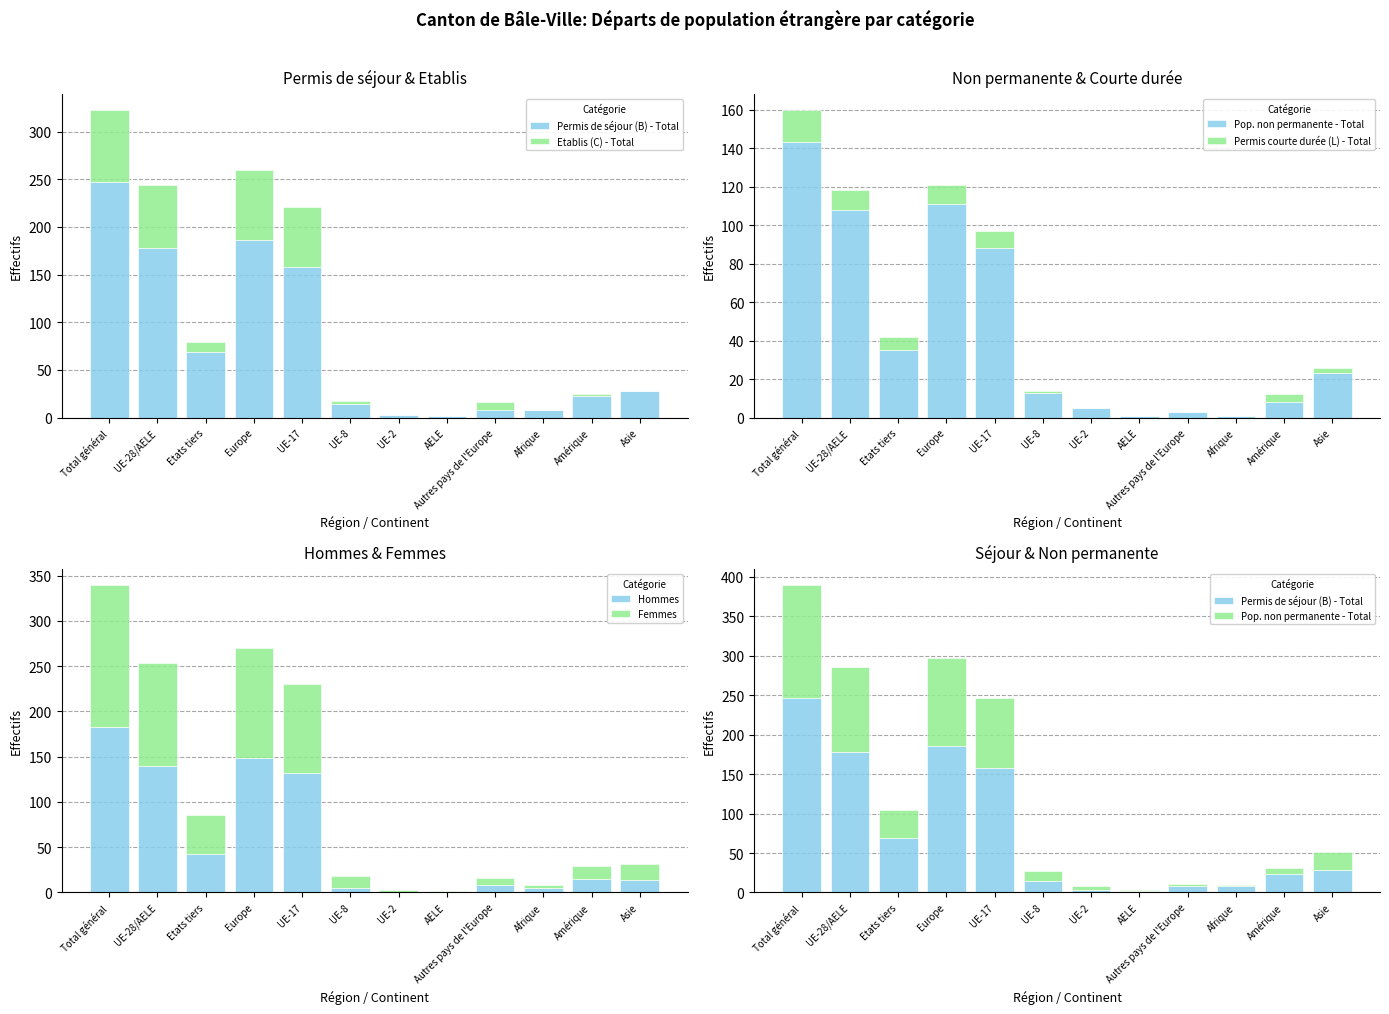

What is the difference between the maximum and minimum values in the Pop. non permanente - Total series?

142